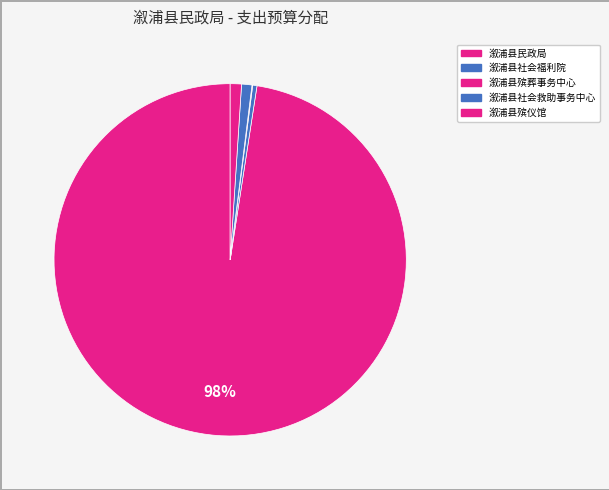

The 溆浦县殡葬事务中心 slice represents 1% of the pie. True or false?

False